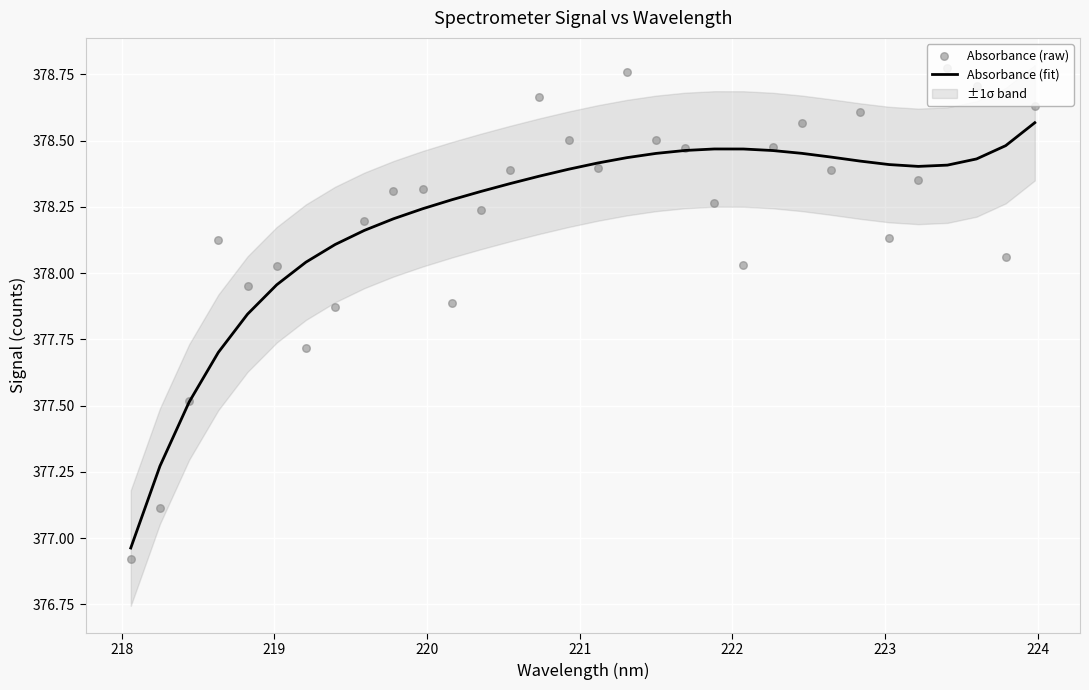

Is the value of Absorbance (fit) at 29 greater than the value of Absorbance (raw) at 29?

No